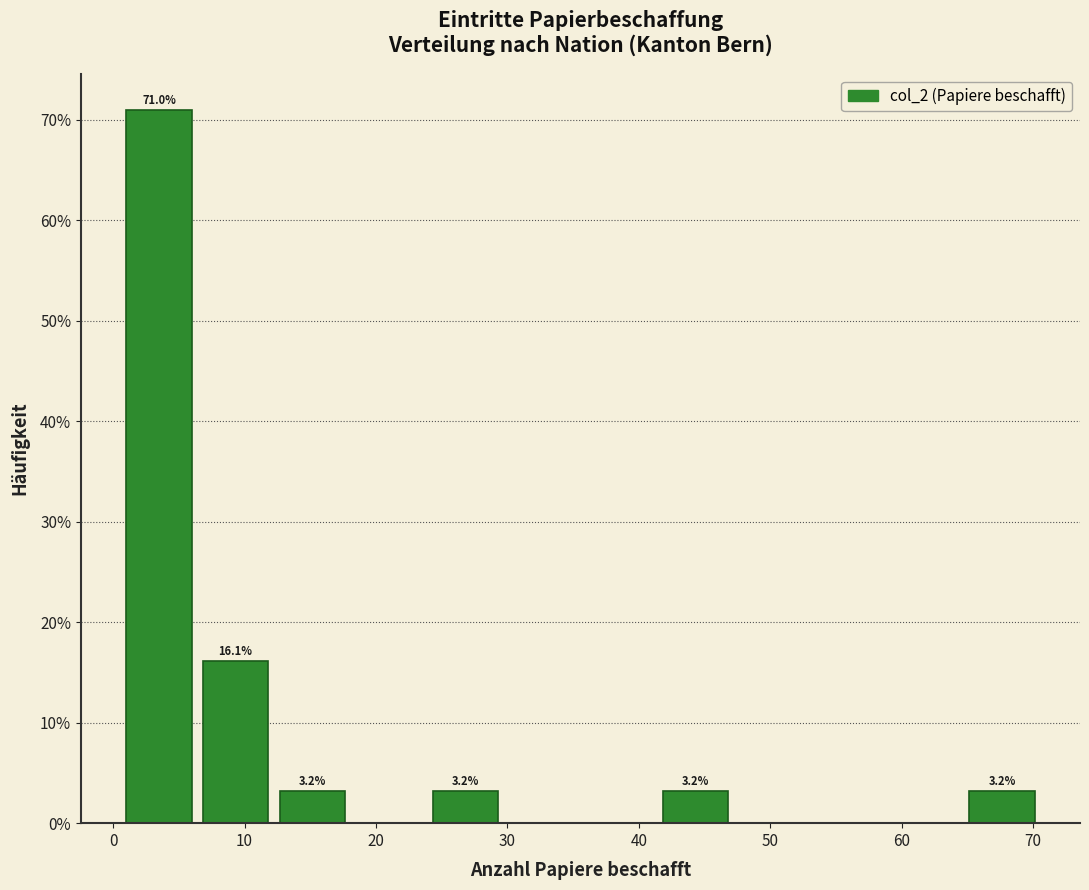

Over which range of the x-axis is the bar tallest?

1 to 7